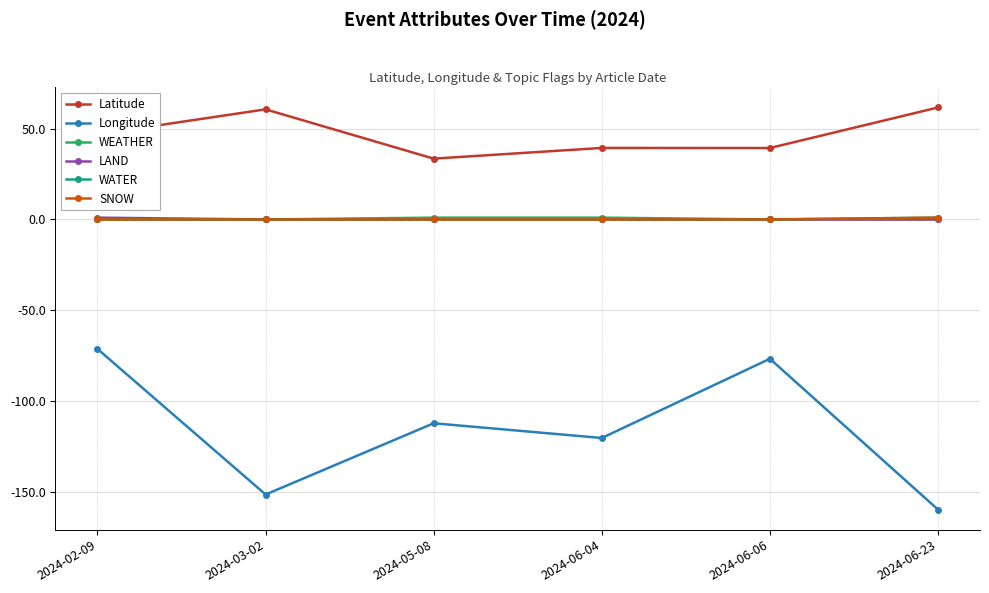

Which category has the lowest value in the WEATHER series?

2024-02-09